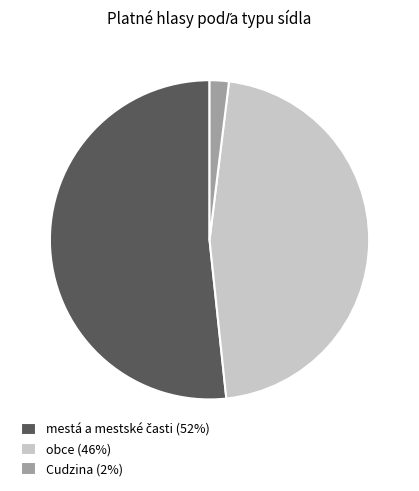

How many segments does this pie chart have?

3